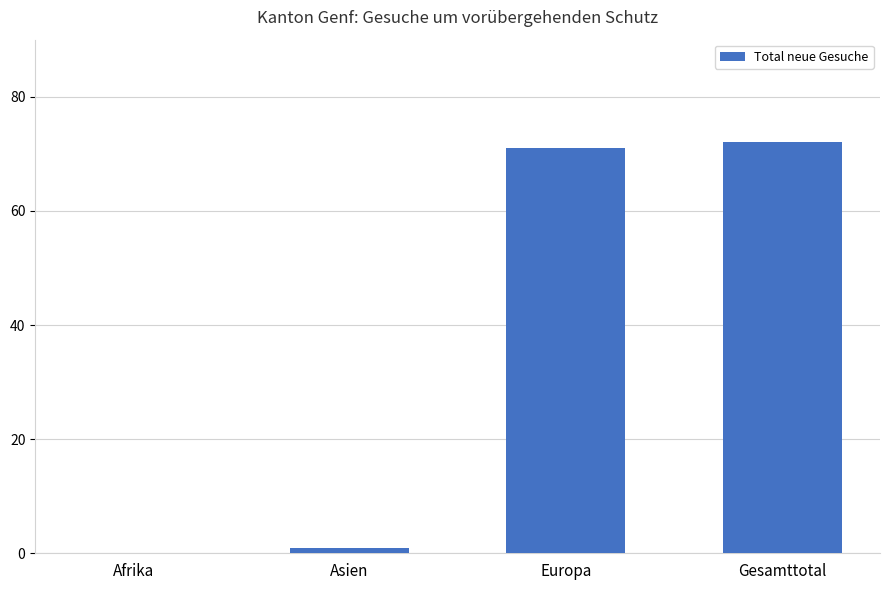

Between Afrika and Asien, which is larger?

Asien